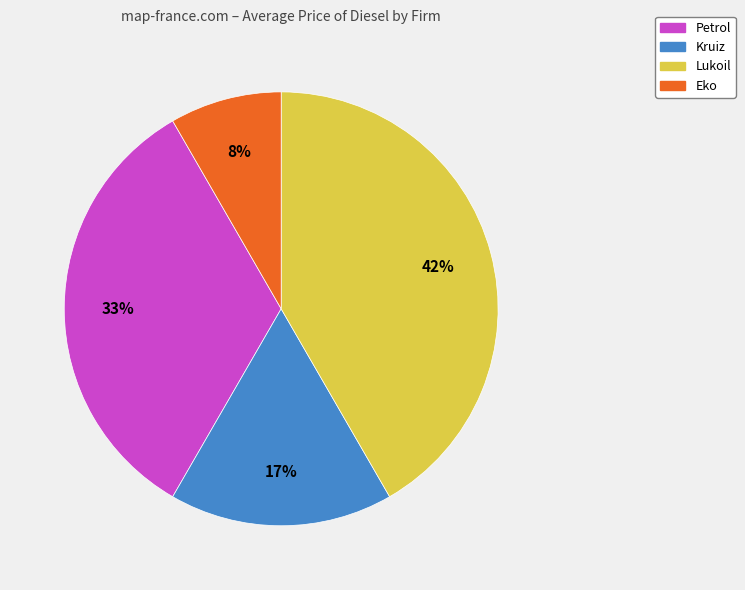

What is the largest slice in the pie chart?

Lukoil